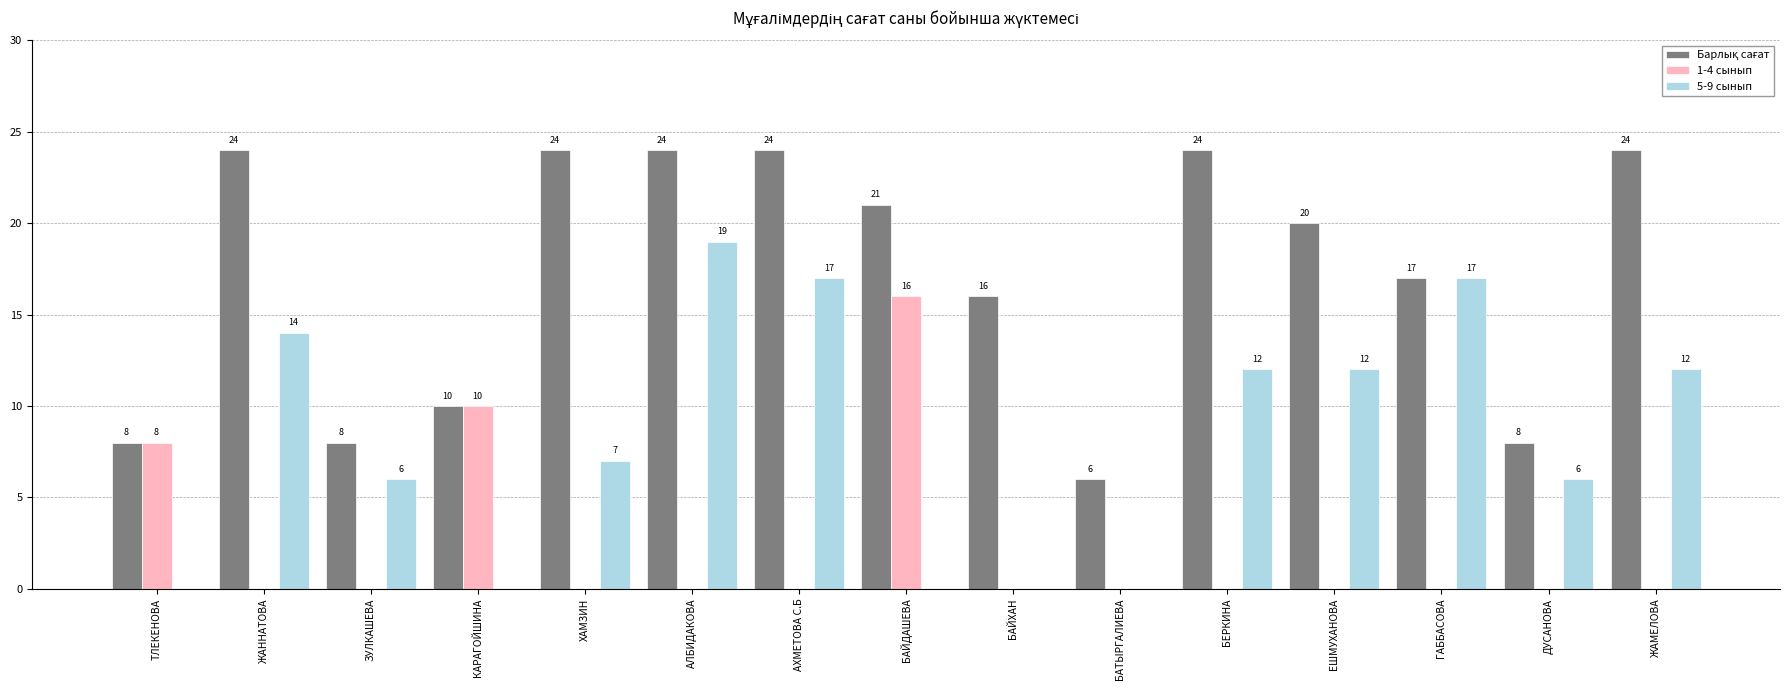

Which series changed the most between ГАББАСОВА and ДУСАНОВА?

5-9 сынып